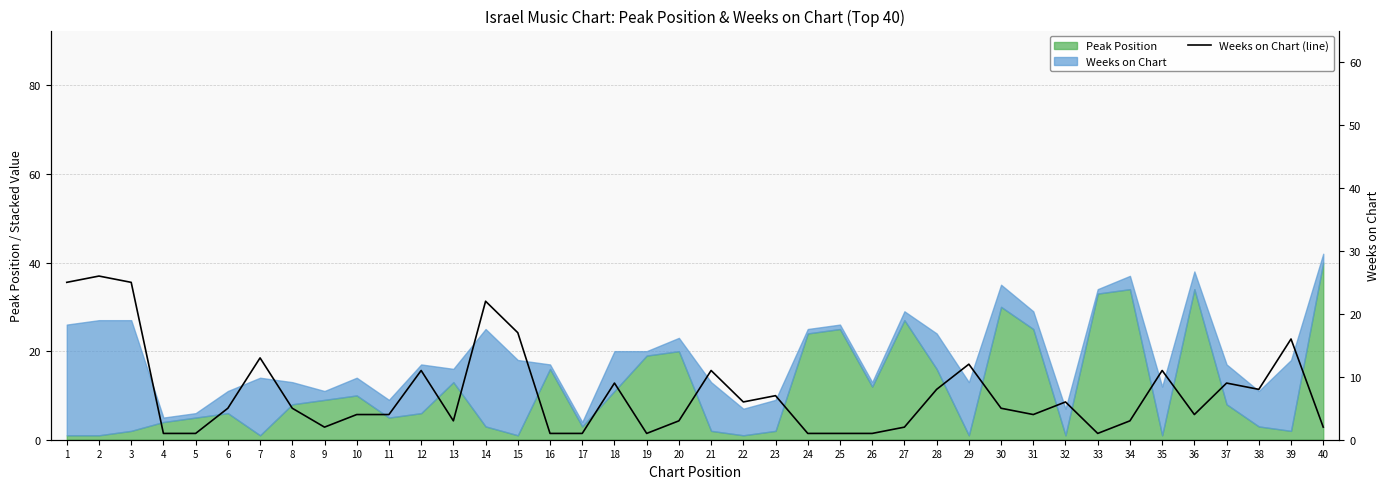

True or false: the data has more than 0 interior local peaks.

True